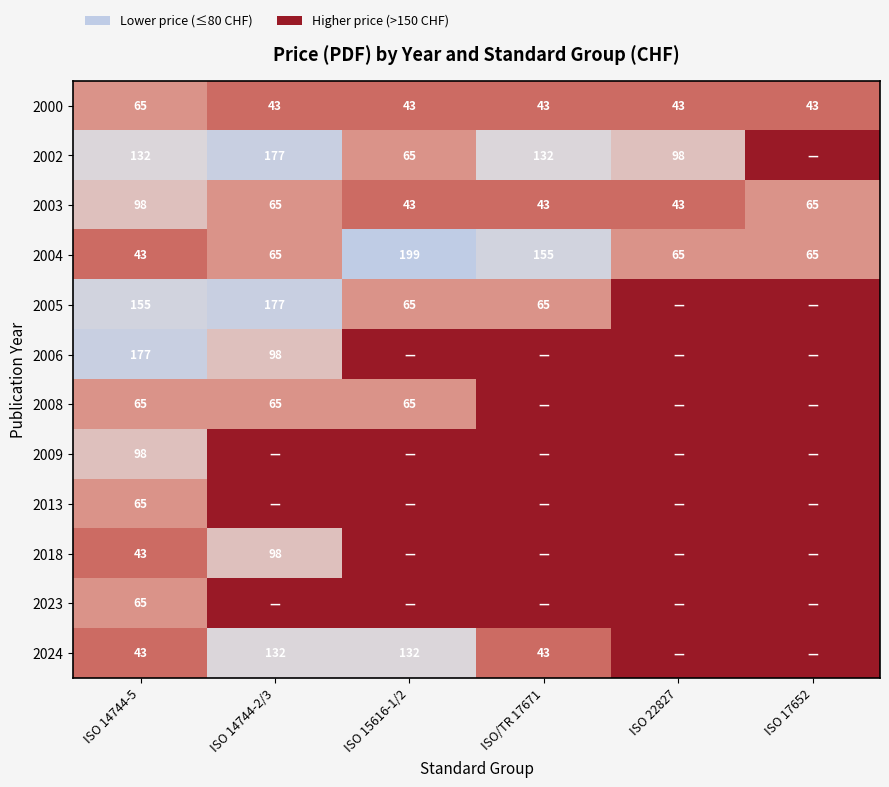

Is it true that 2005 equals 65 at ISO/TR 17671?

True